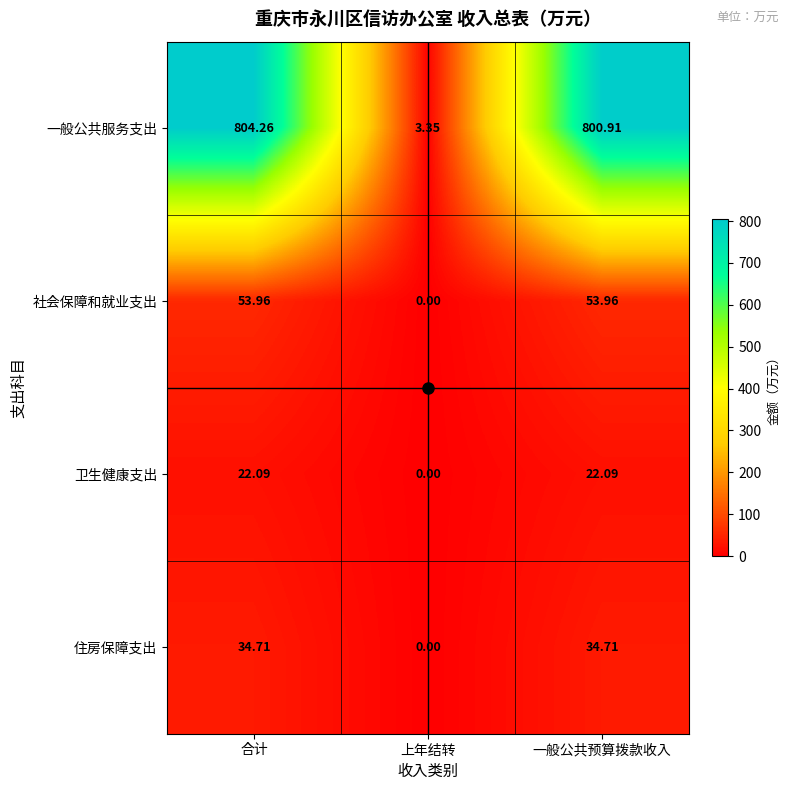

Which series has the widest spread of values?

一般公共服务支出